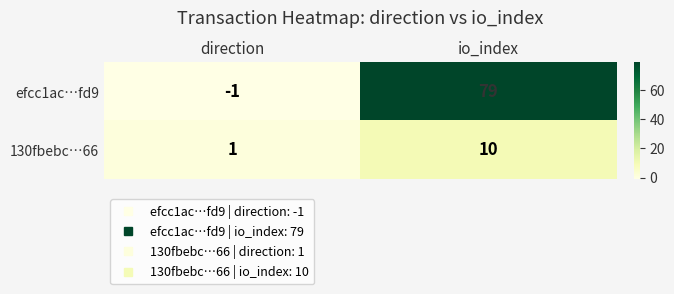

Count the number of data series in this chart.

2